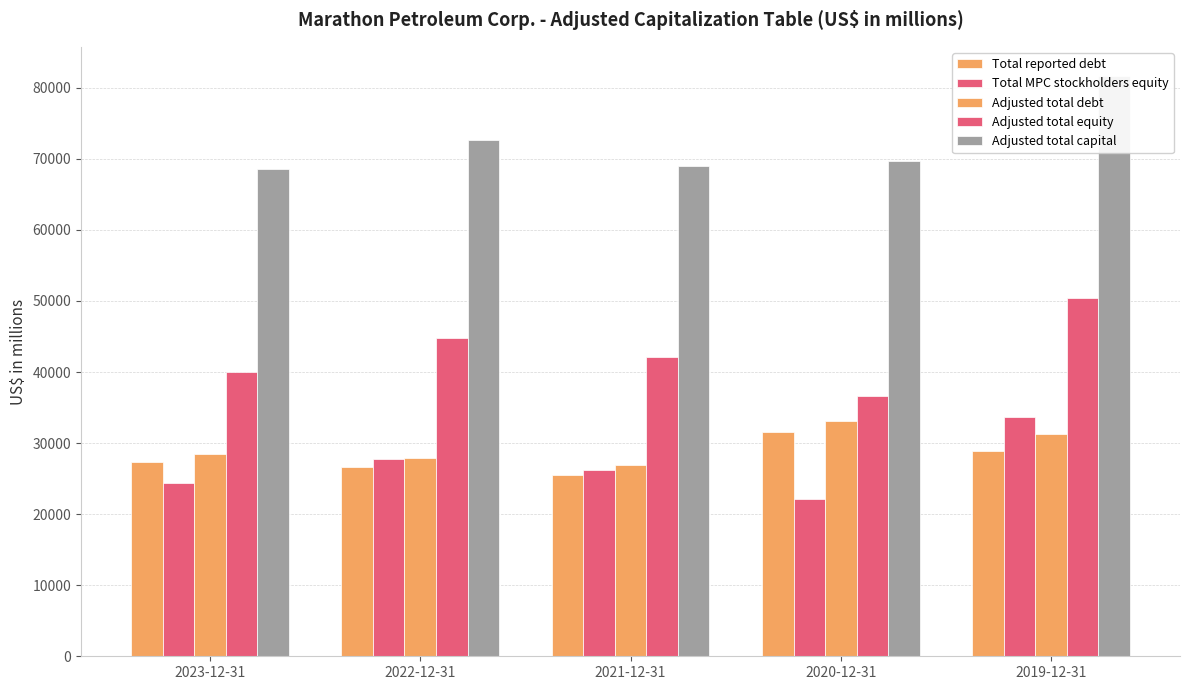

What is the total value across all series at 2020-12-31?

193131